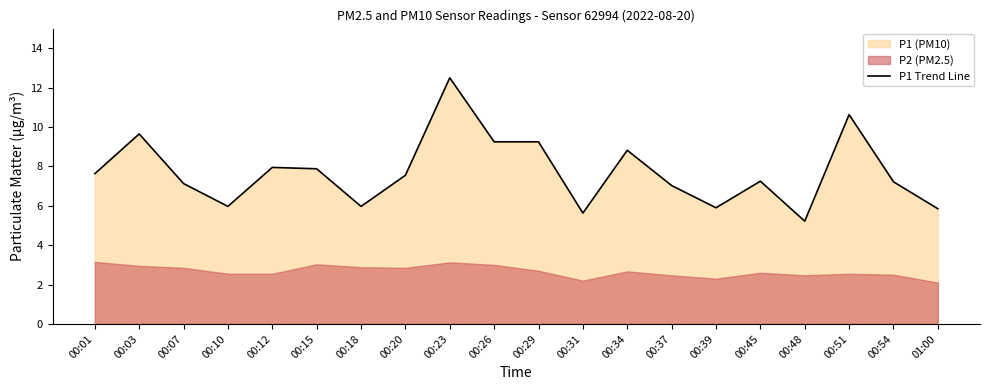

How many interior local valleys (lower than both neighbors) does the data have?

5